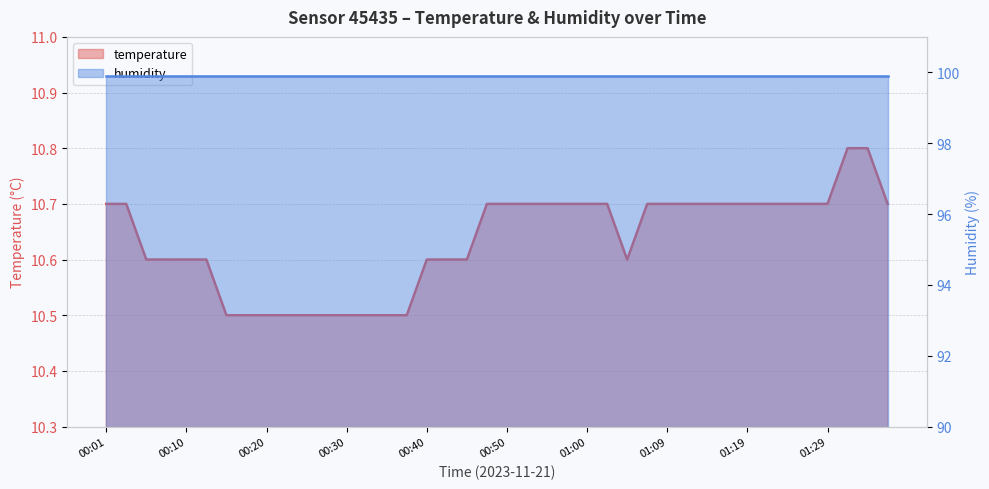

Which has a higher value, 00:50 or 00:57?

00:50